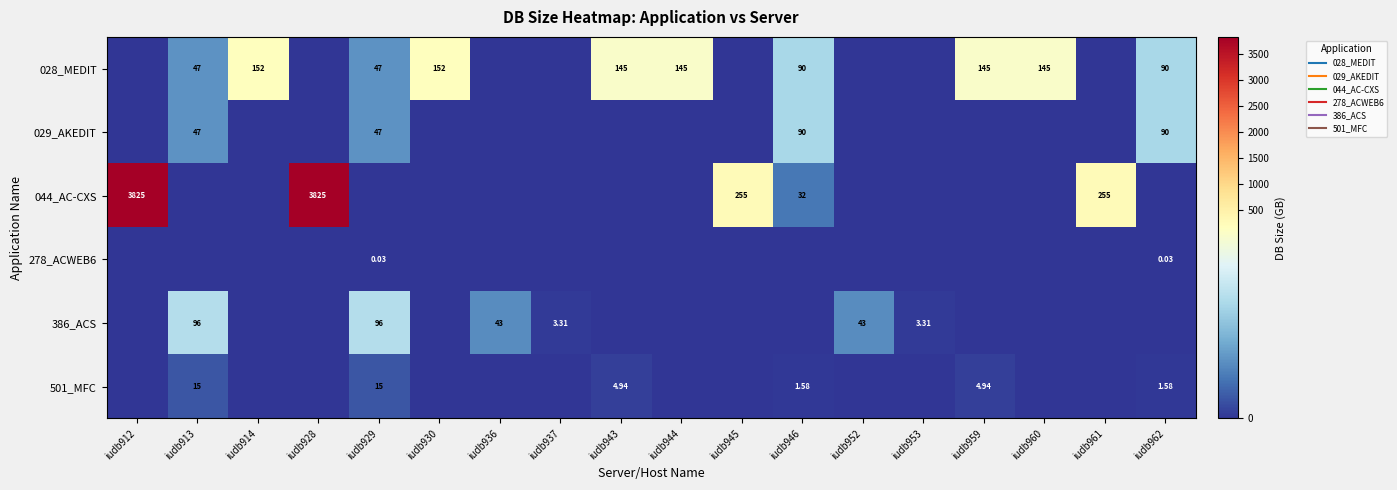

Read the 044_AC-CXS value at iudb945.

254.6